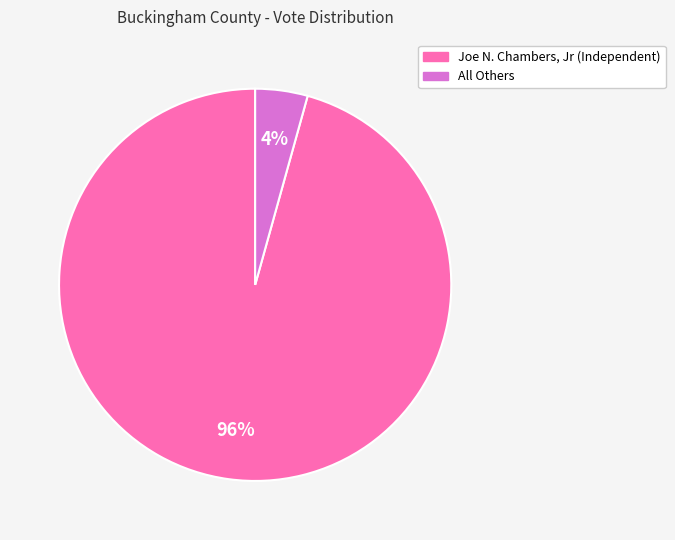

The Joe N. Chambers, Jr (Independent) slice represents 96% of the pie. True or false?

True